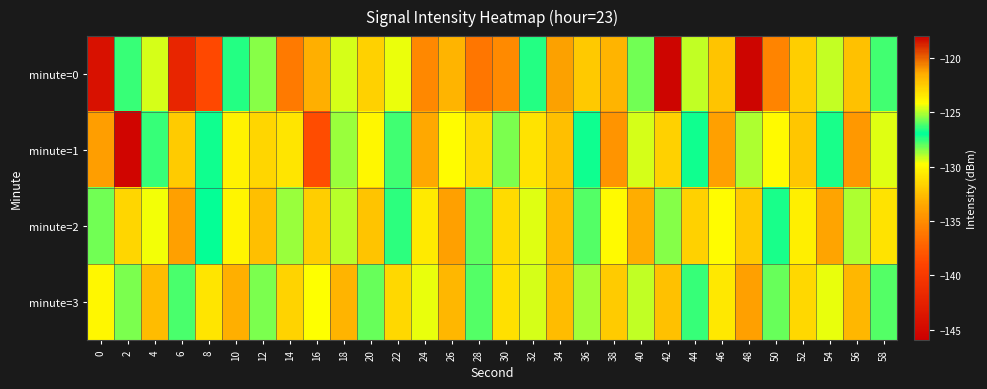

At which category is the sum across all series the highest?

42